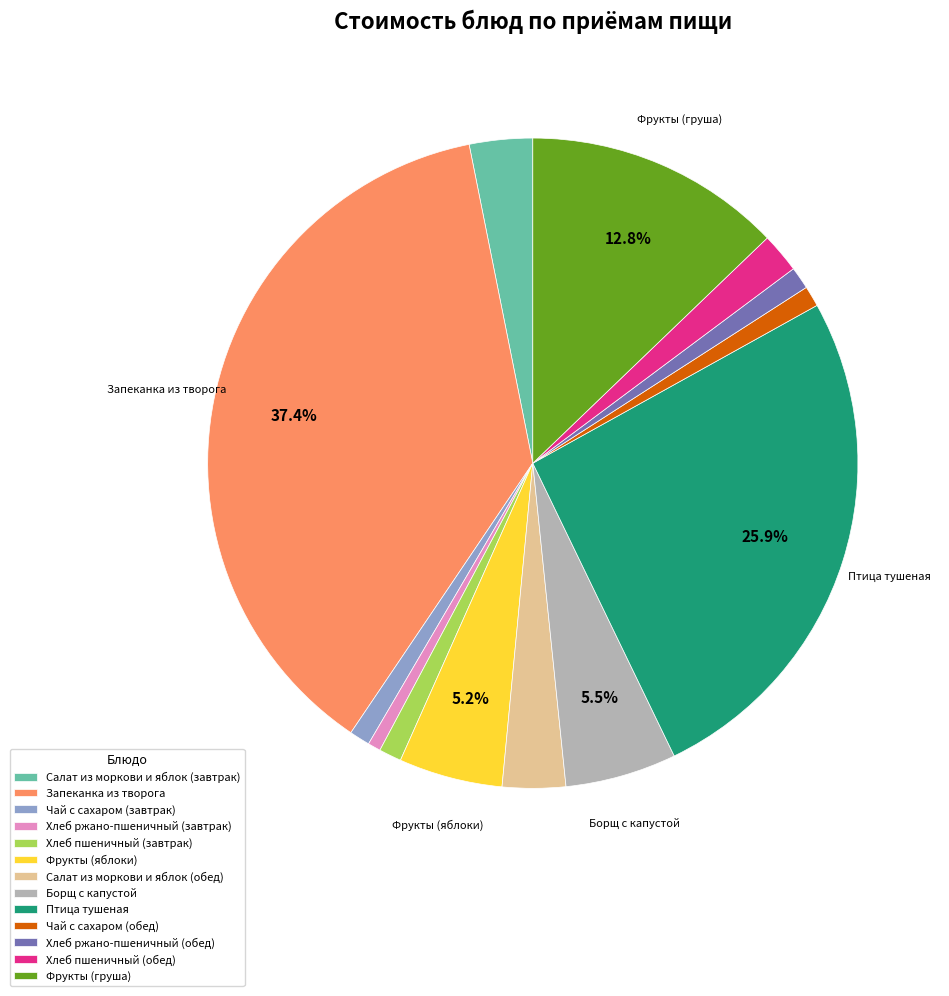

Do Салат из моркови и яблок (завтрак) and Хлеб ржано-пшеничный (обед) together represent more than half of the pie?

No